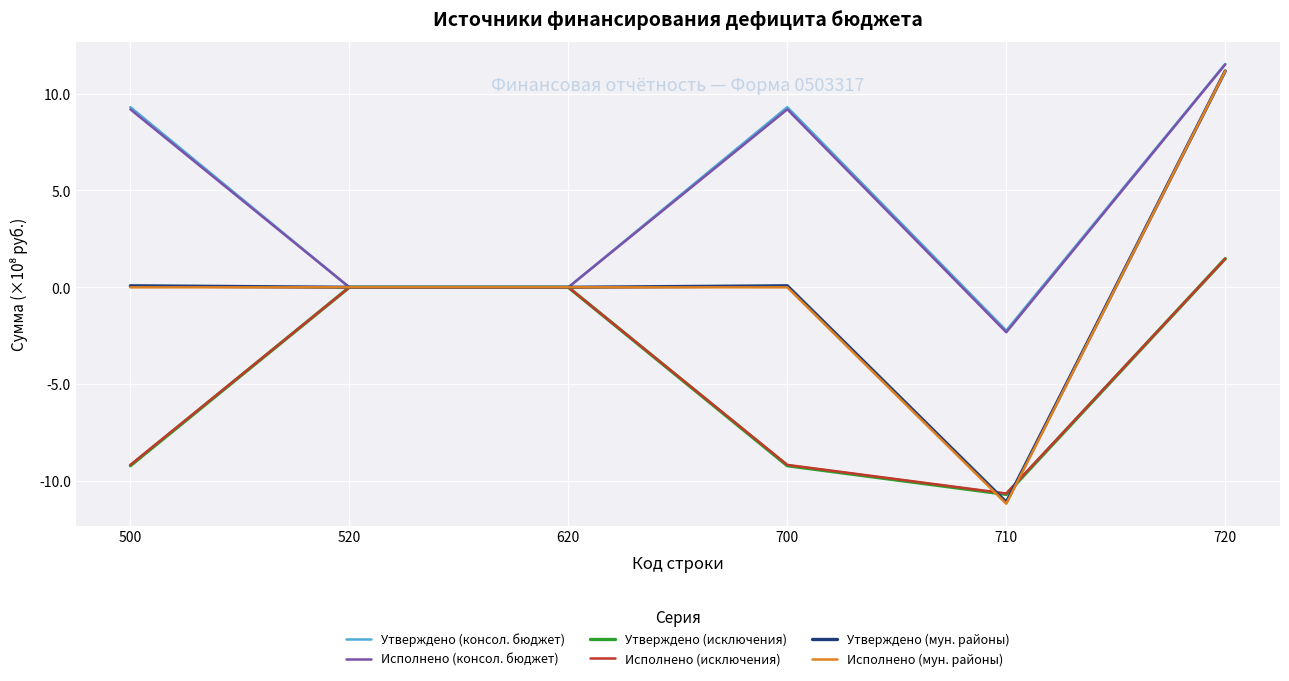

Does the chart display data point markers on the line(s)?

No